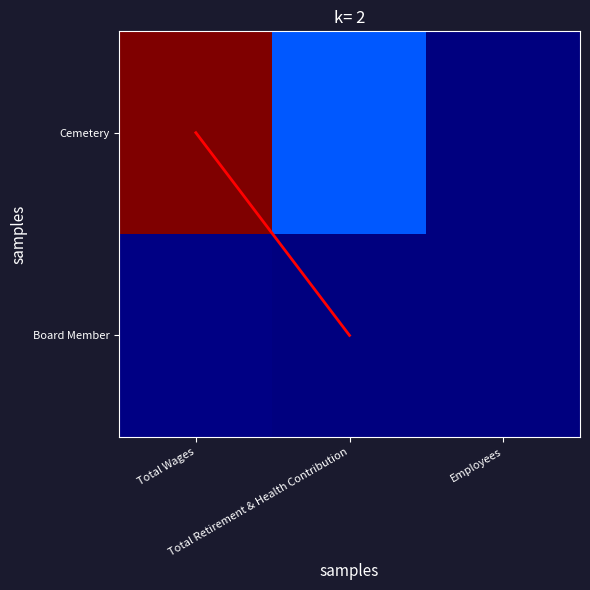

At which label is Board Member closest to 400?

Employees